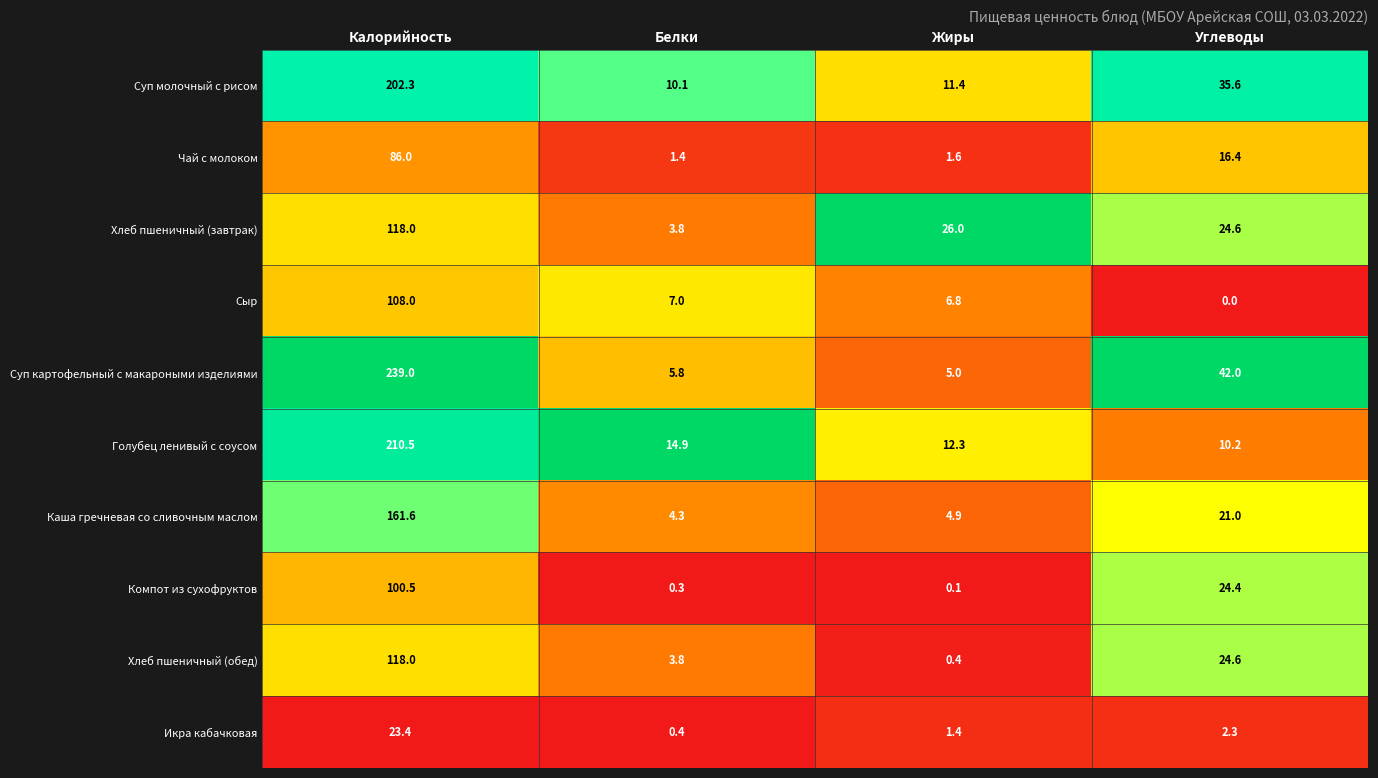

True or false: Хлеб пшеничный (обед) has a value of 44.3 at Калорийность.

False